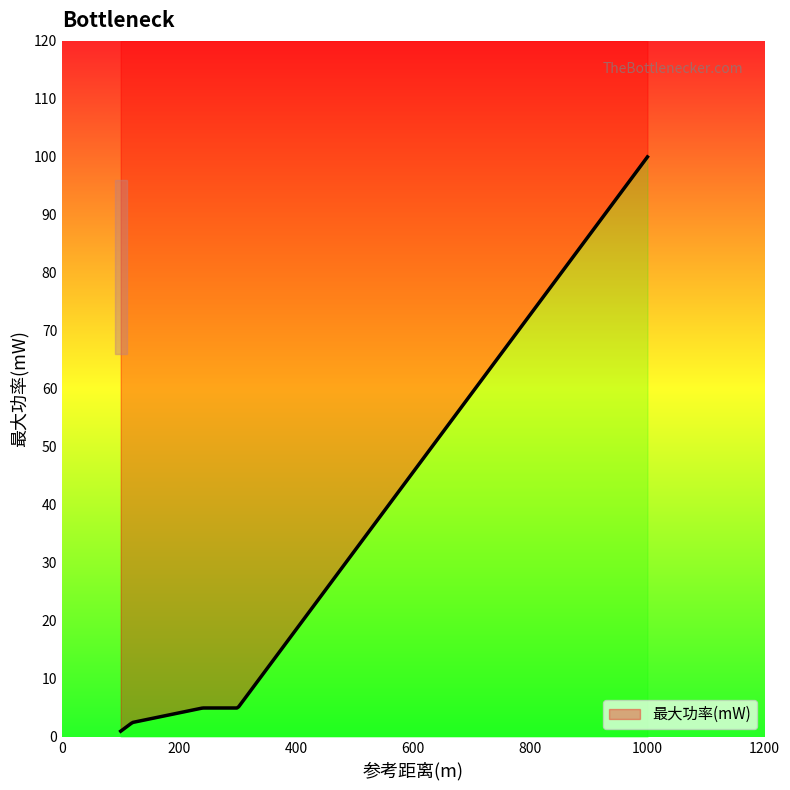

What is the minimum value shown in the chart?

1.0